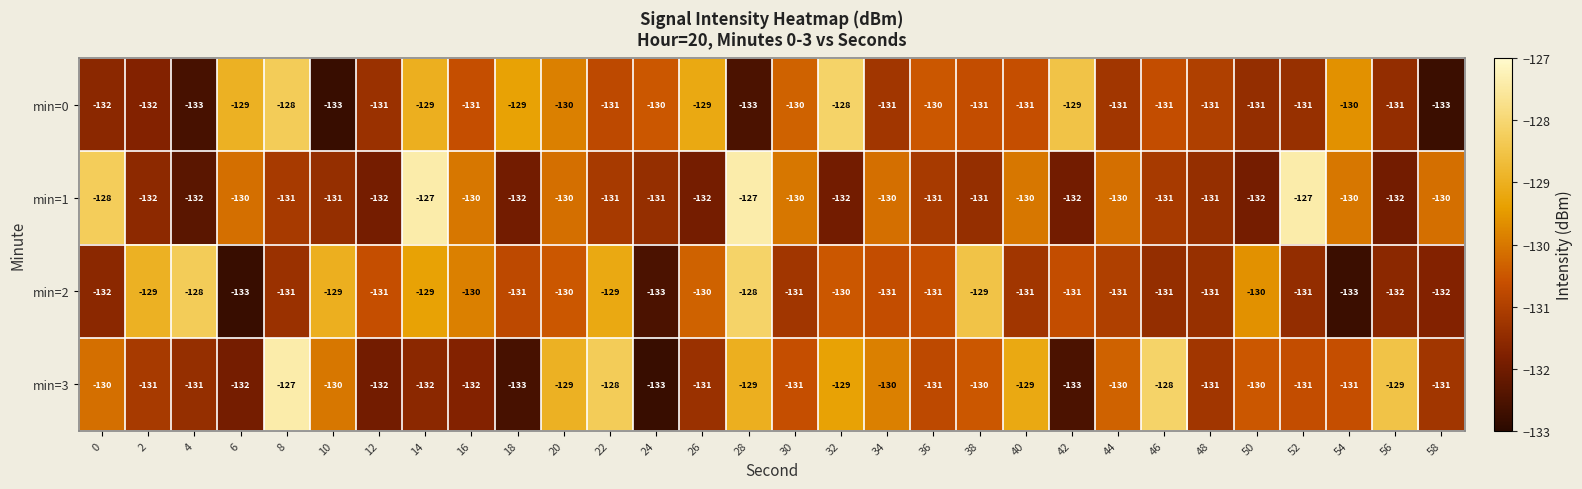

What is the sum of the min=3 values at 22 and 54?

-259